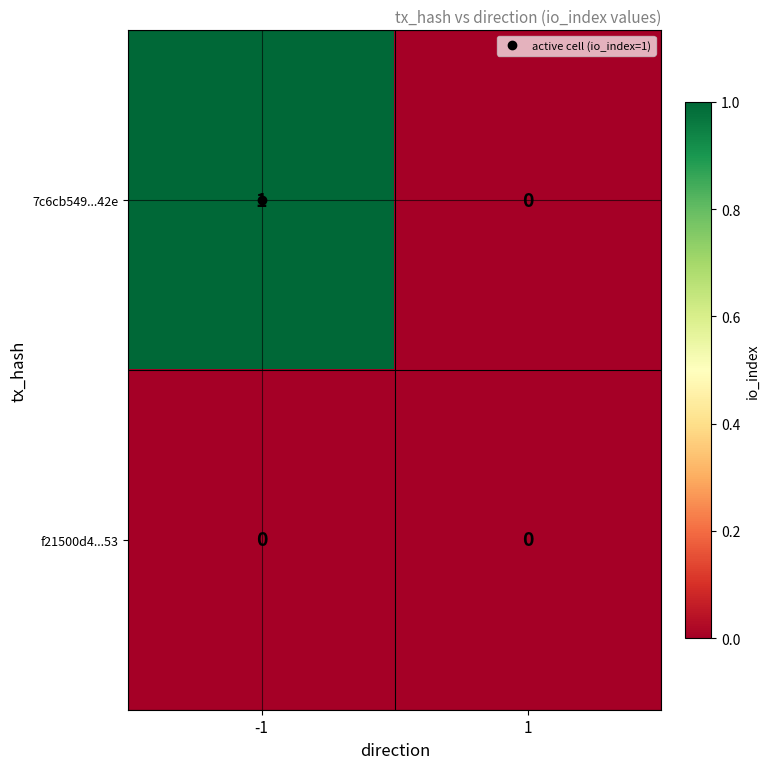

How many distinct data groups are displayed?

2